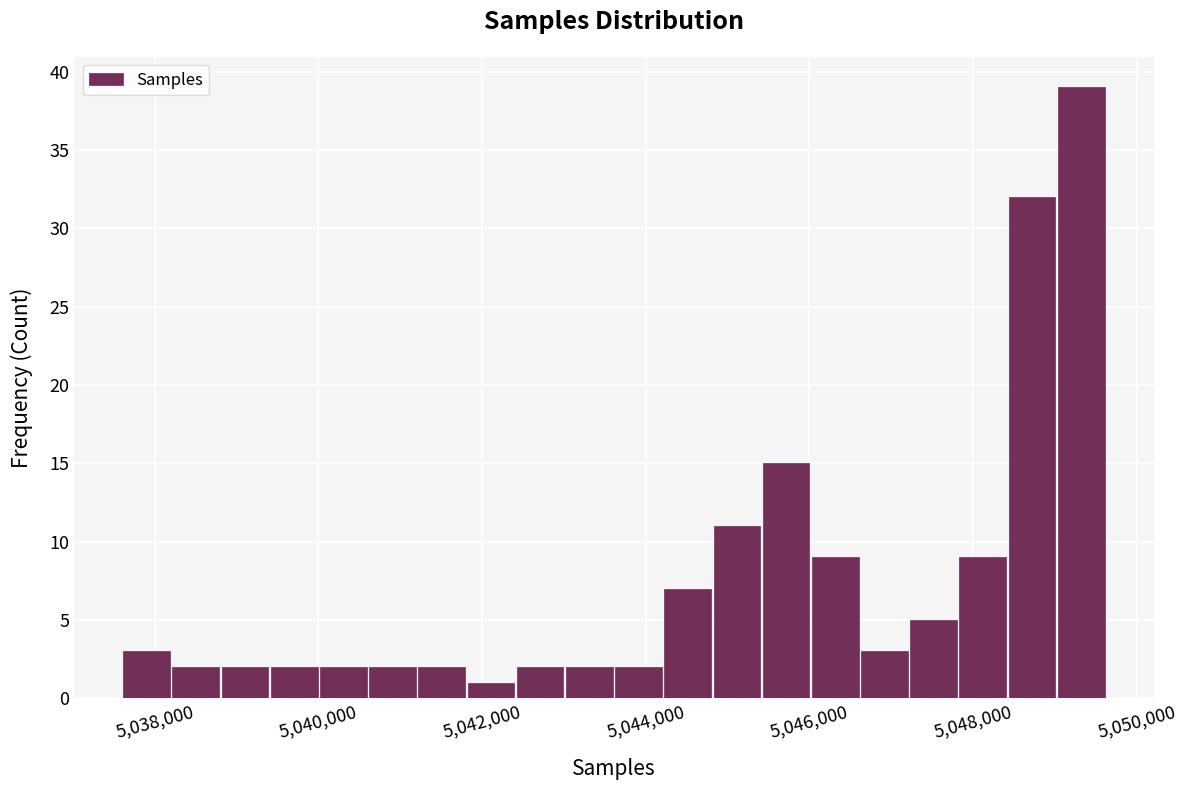

Read against the x-axis, roughly where is the centre of the tallest bar?

5049400